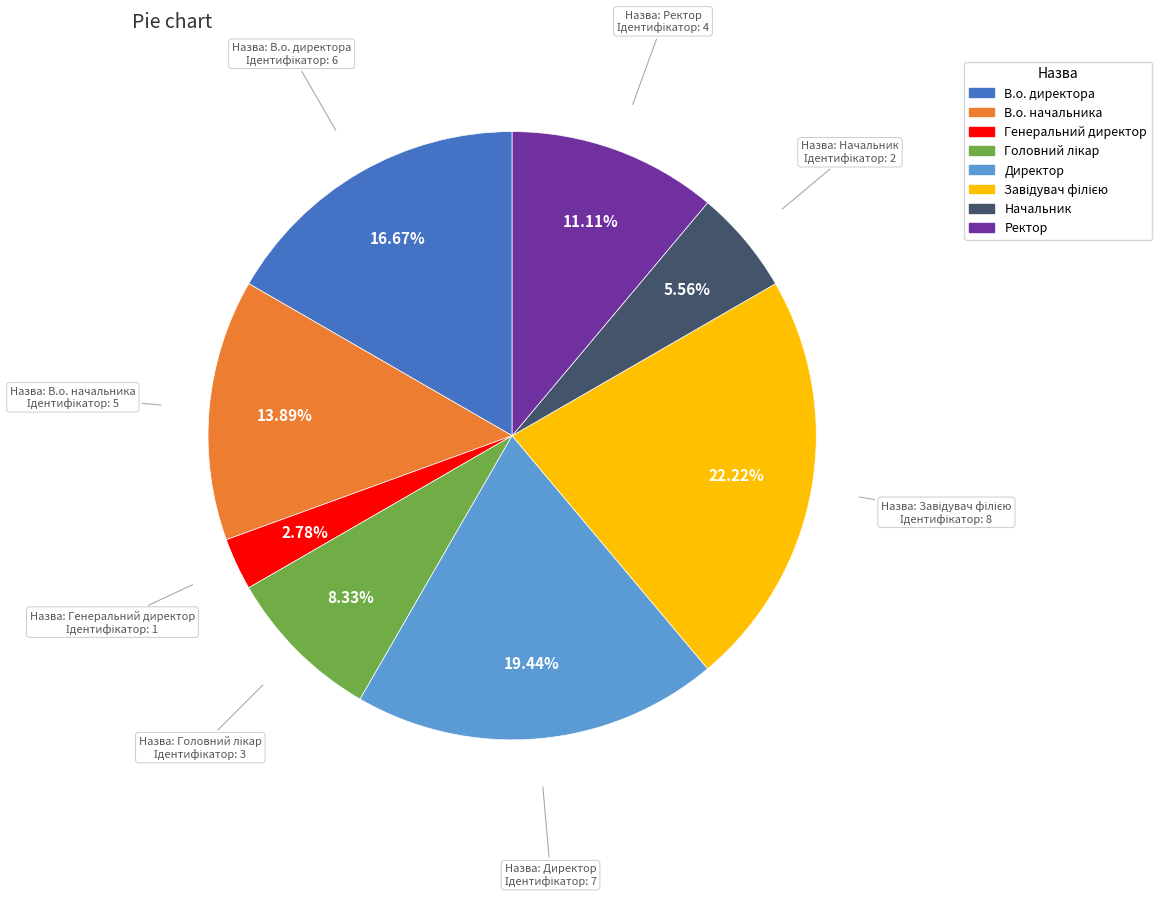

True or false: Начальник accounts for 6% of the total.

True